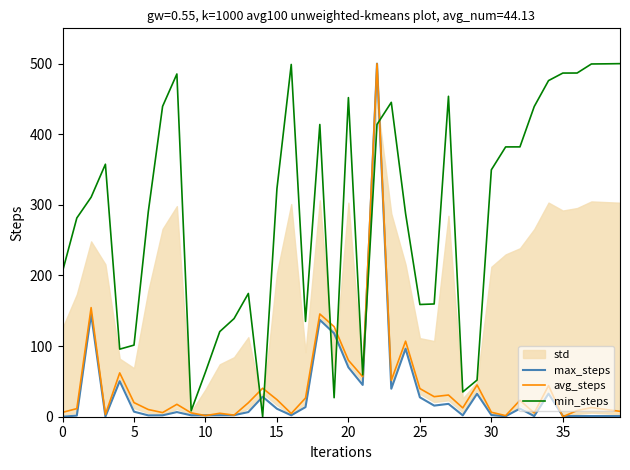

What is the maximum value for min_steps?

500.0